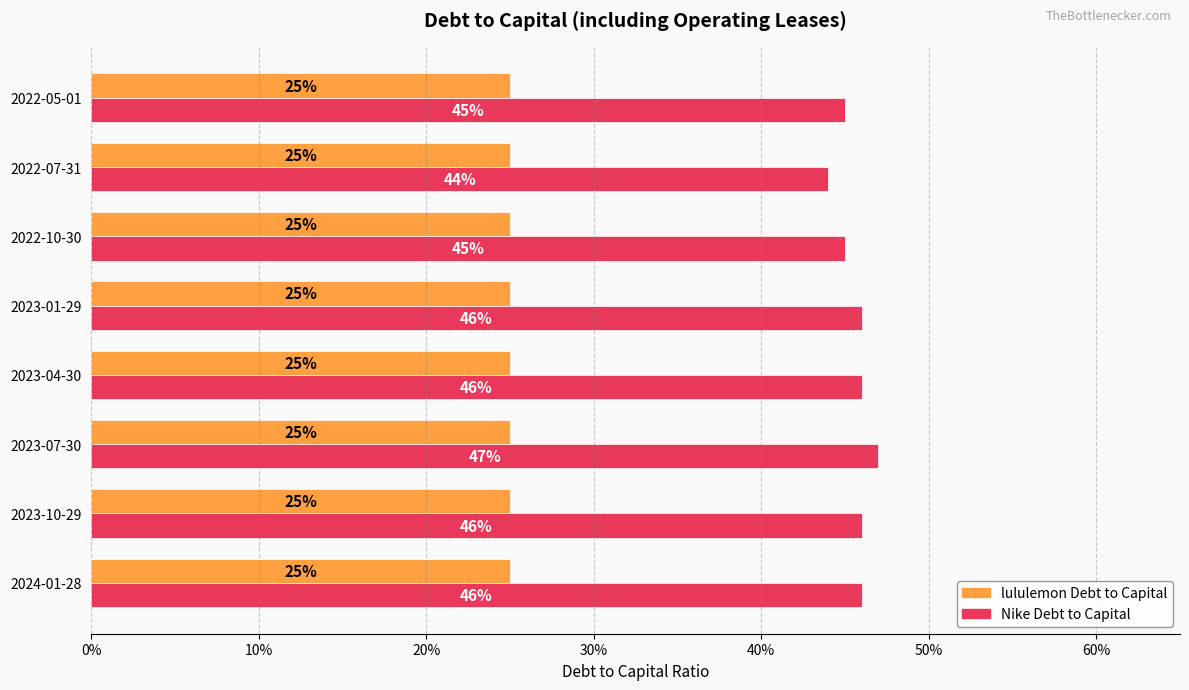

What are all the series names shown in the legend?

lululemon Debt to Capital, Nike Debt to Capital